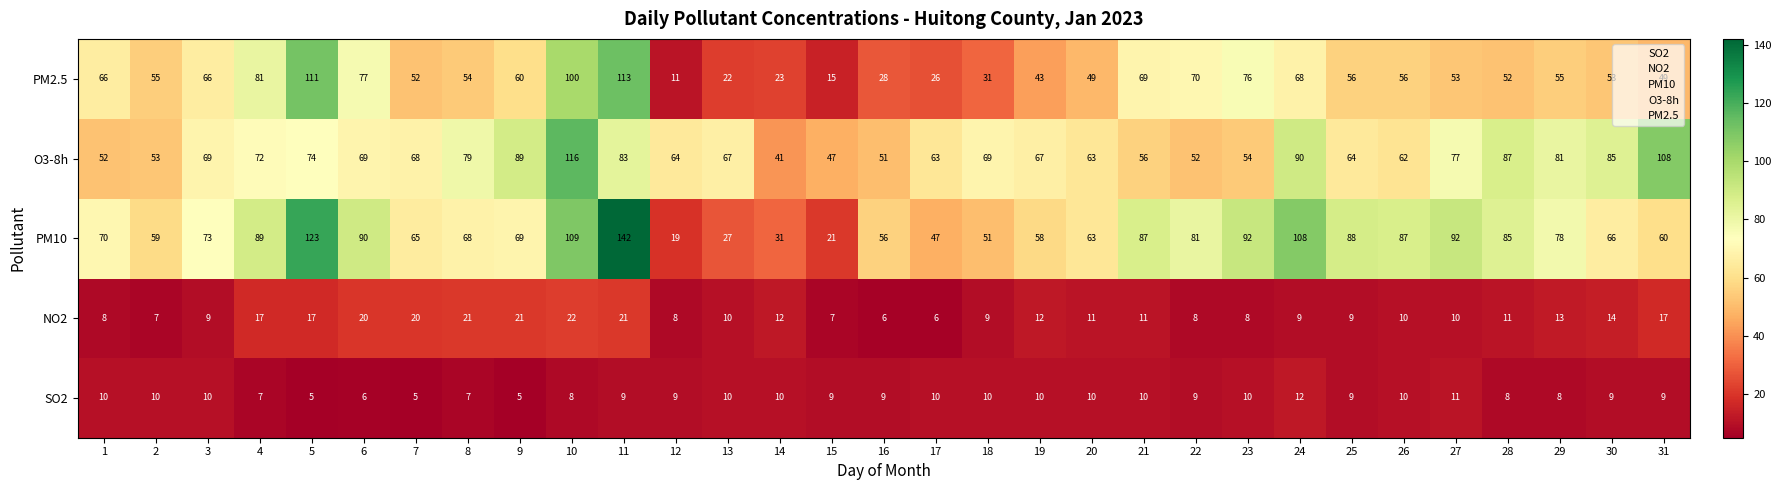

At 19, list the series in order from largest to smallest.

O3-8h, PM10, PM2.5, NO2, SO2